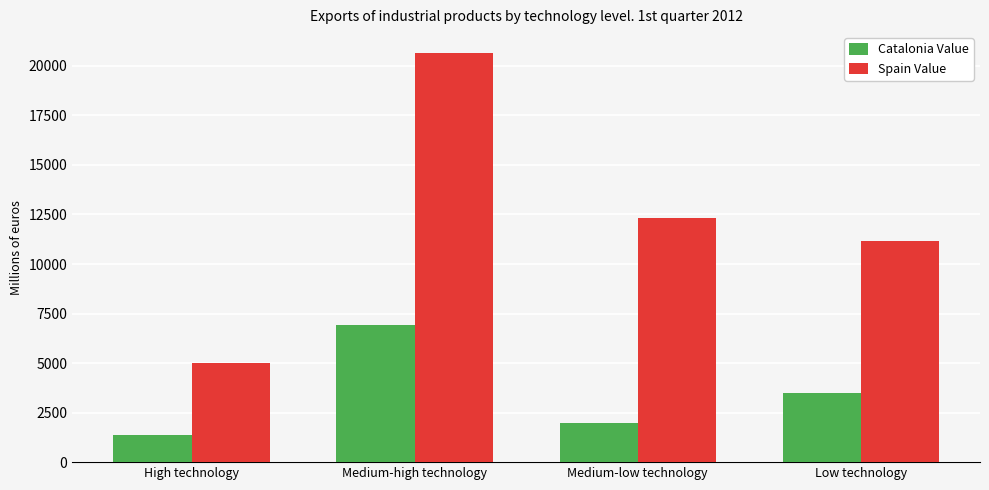

Reading right to left, extract all data points from this chart.

Catalonia Value: 3479.3	1966.2	6928.0	1372.9
Spain Value: 11165.3	12321.4	20672.2	4985.6